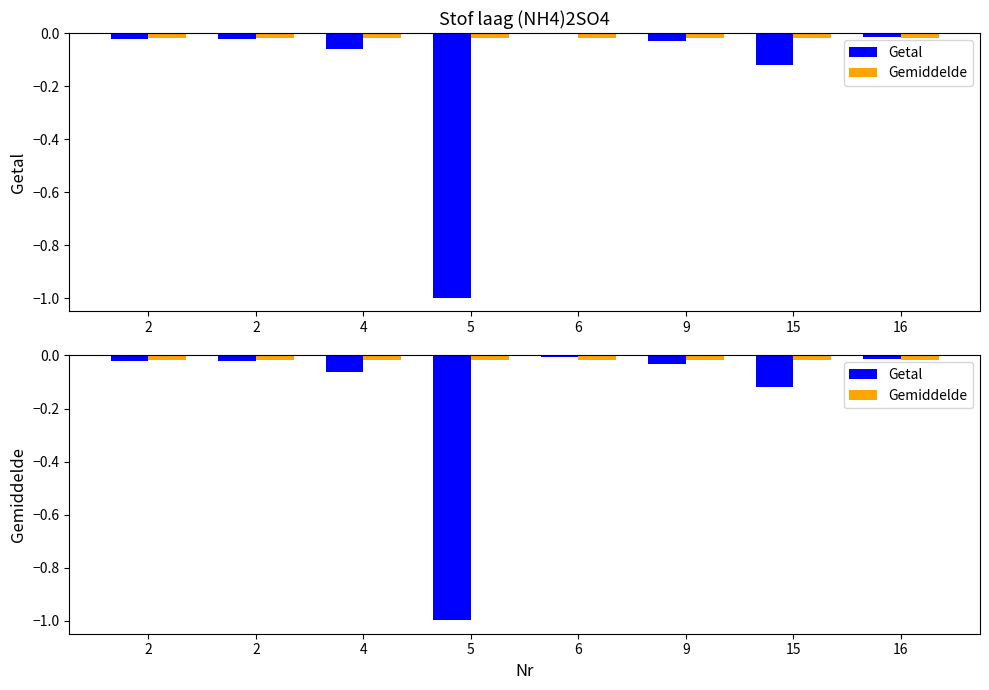

How many bars are there in each group?

2